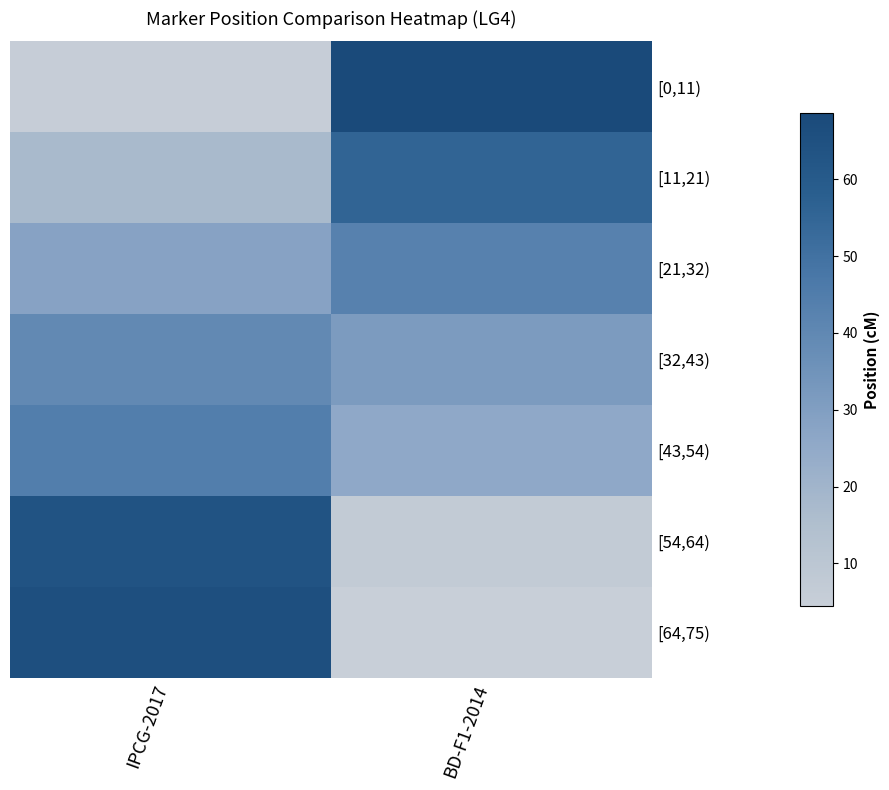

Between IPCG-2017 and BD-F1-2014, which is larger?

BD-F1-2014